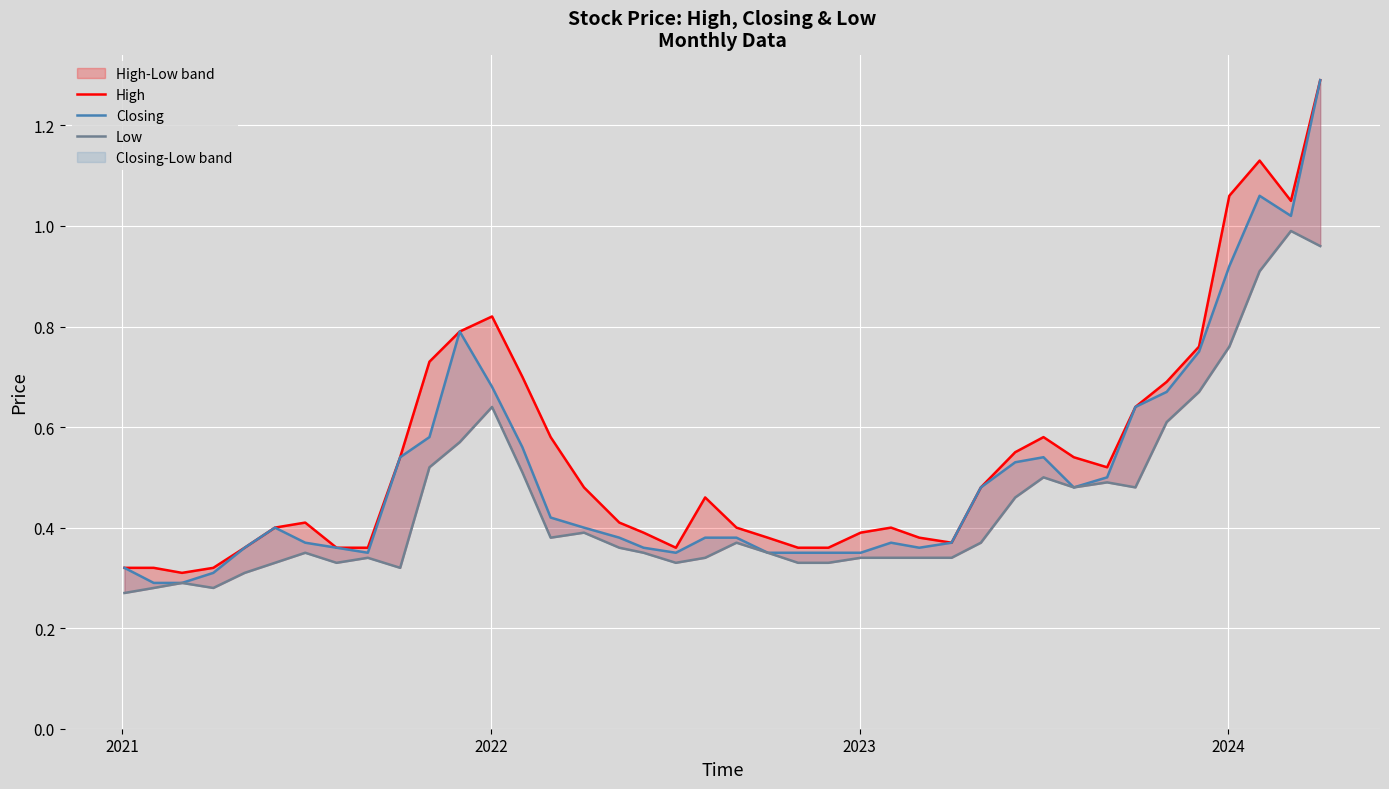

True or false: Closing and Low cross at least once.

False